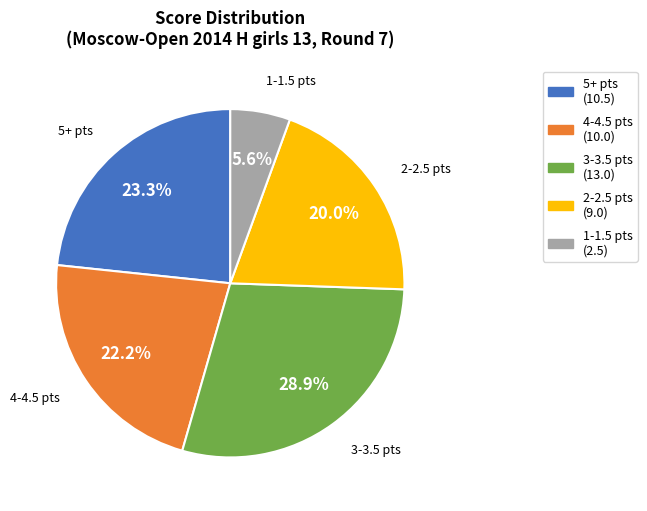

How many segments does this pie chart have?

5